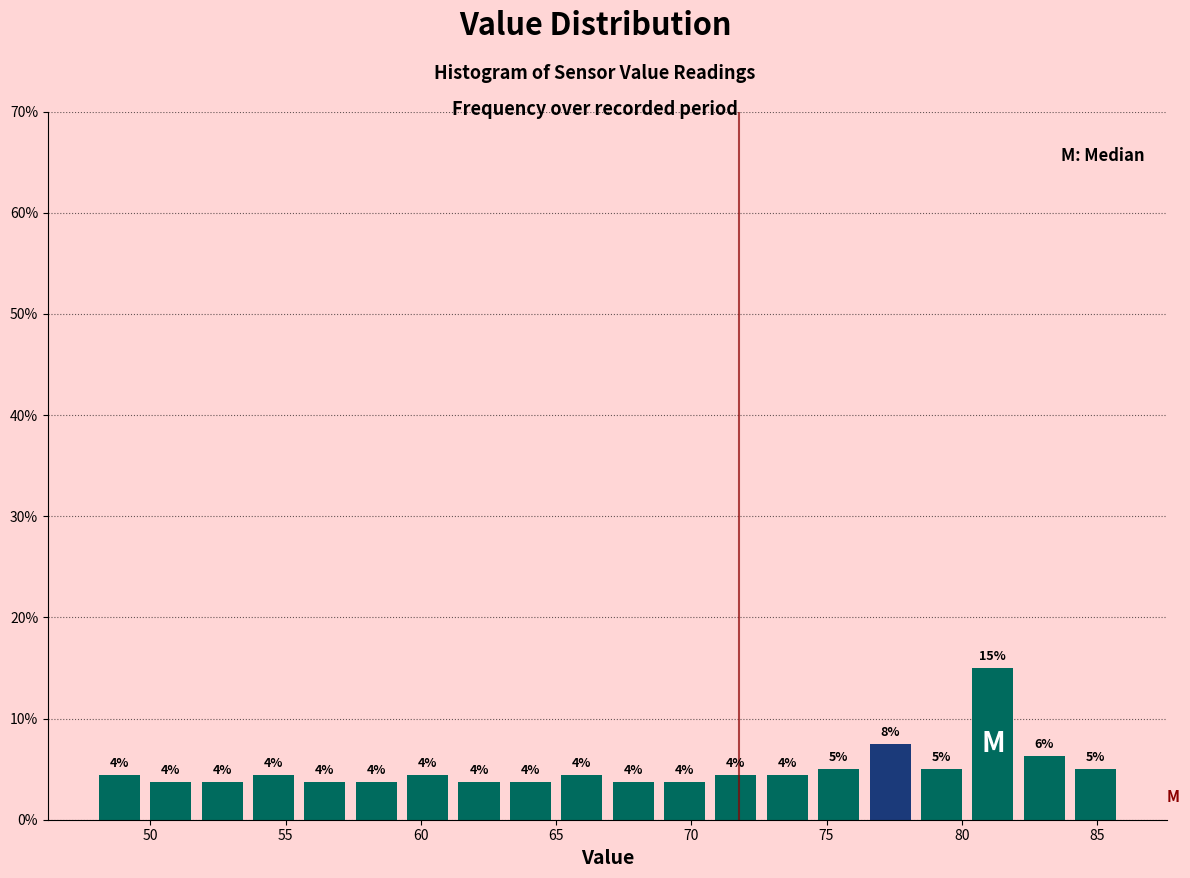

Read against the x-axis, roughly where is the centre of the tallest bar?

81.0